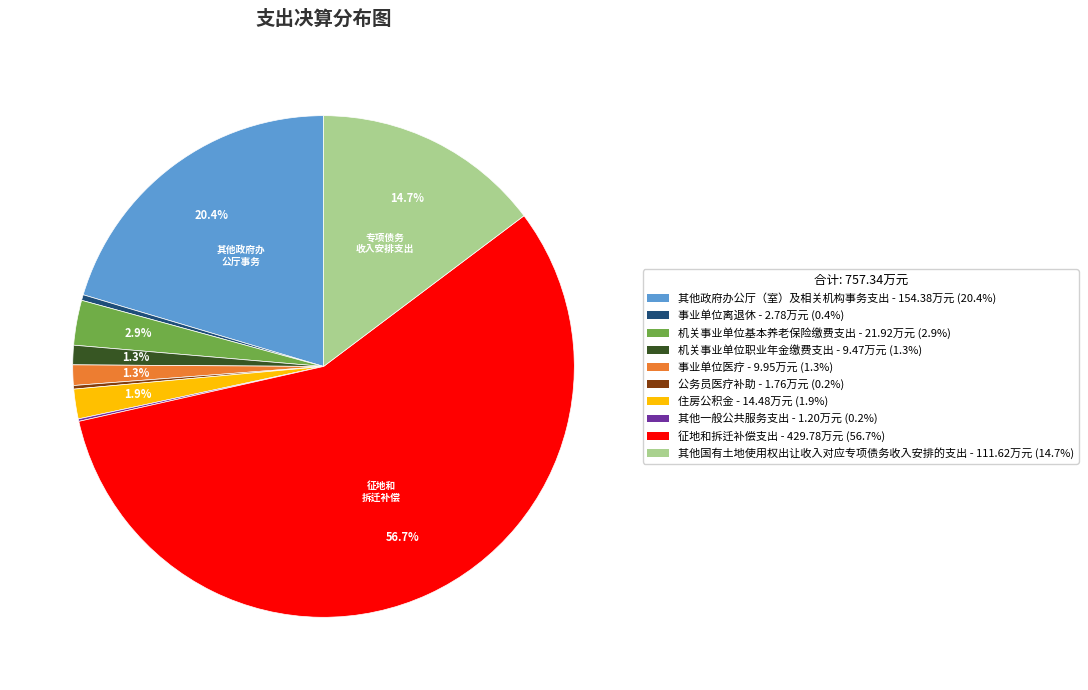

Is there a majority slice in this chart?

Yes